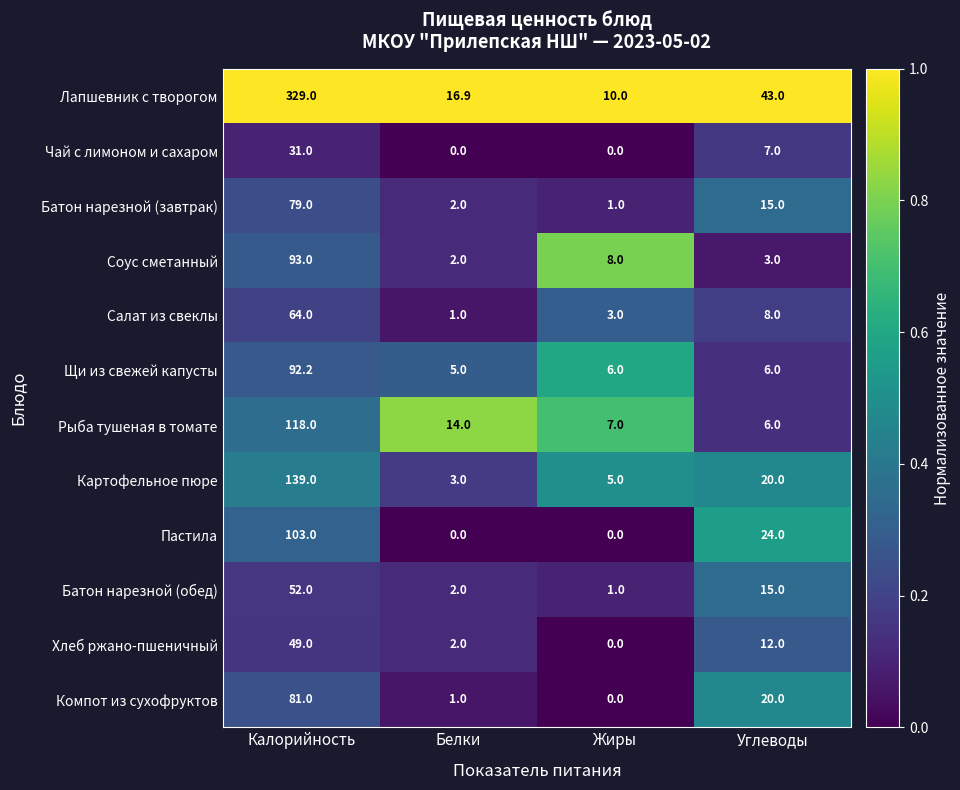

At how many categories does at least one series exceed 0?

4